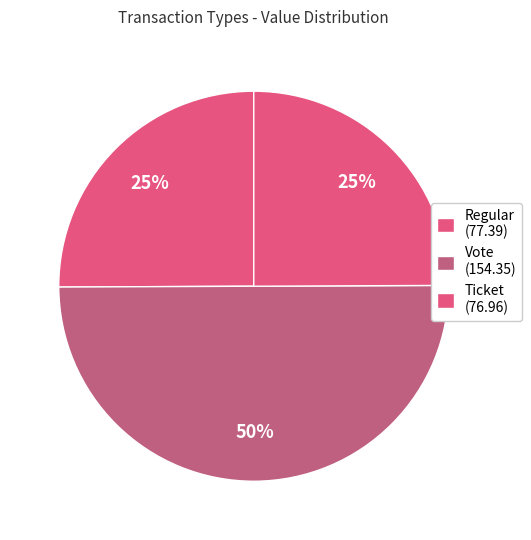

Count the number of slices in the pie.

3